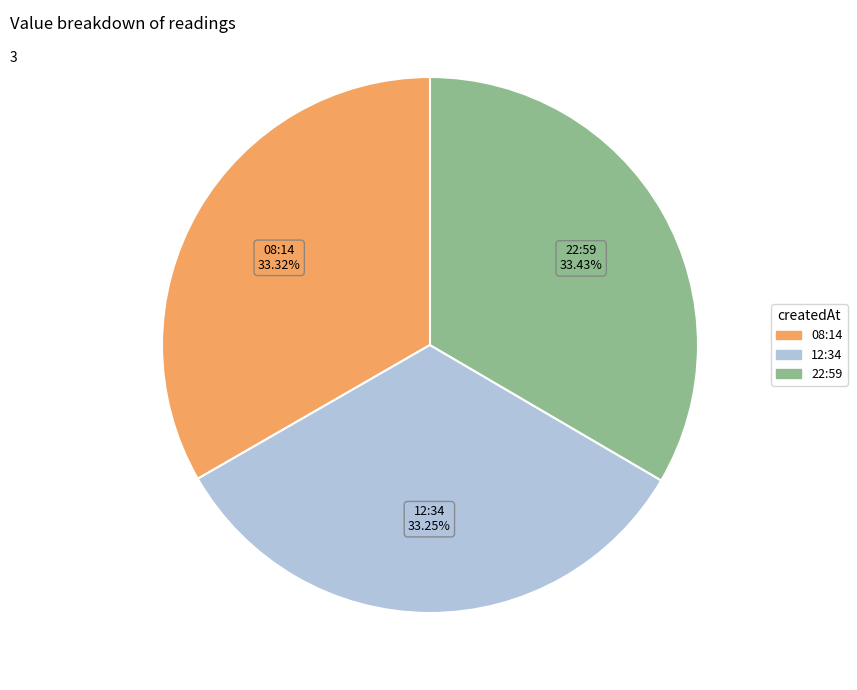

What is the ratio of the value at 22:59 to the value at 08:14?

1.0